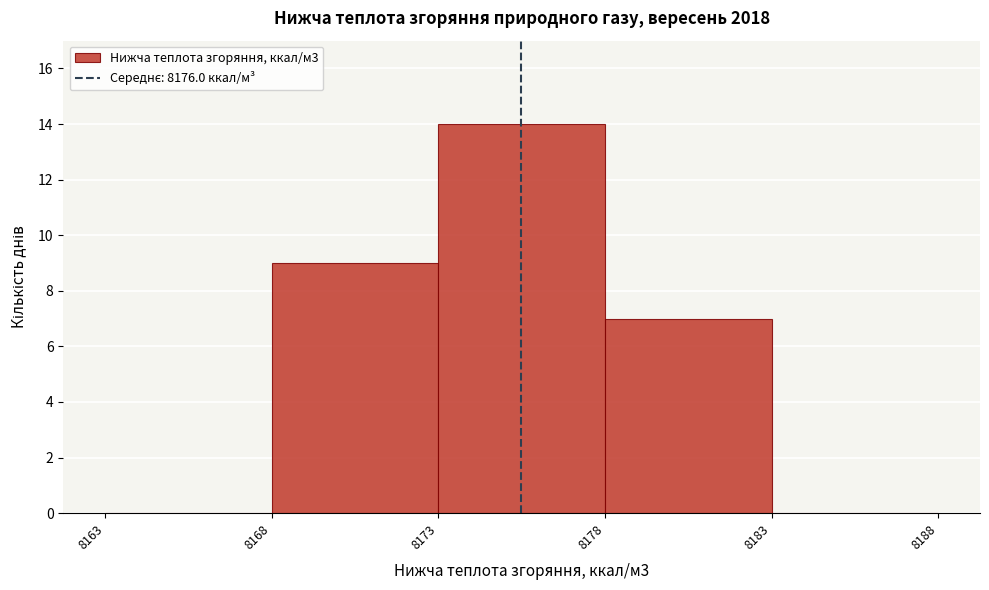

Reading right to left, what are all the values shown in this chart?

8183=0	8178=7	8173=14	8168=9	8163=0